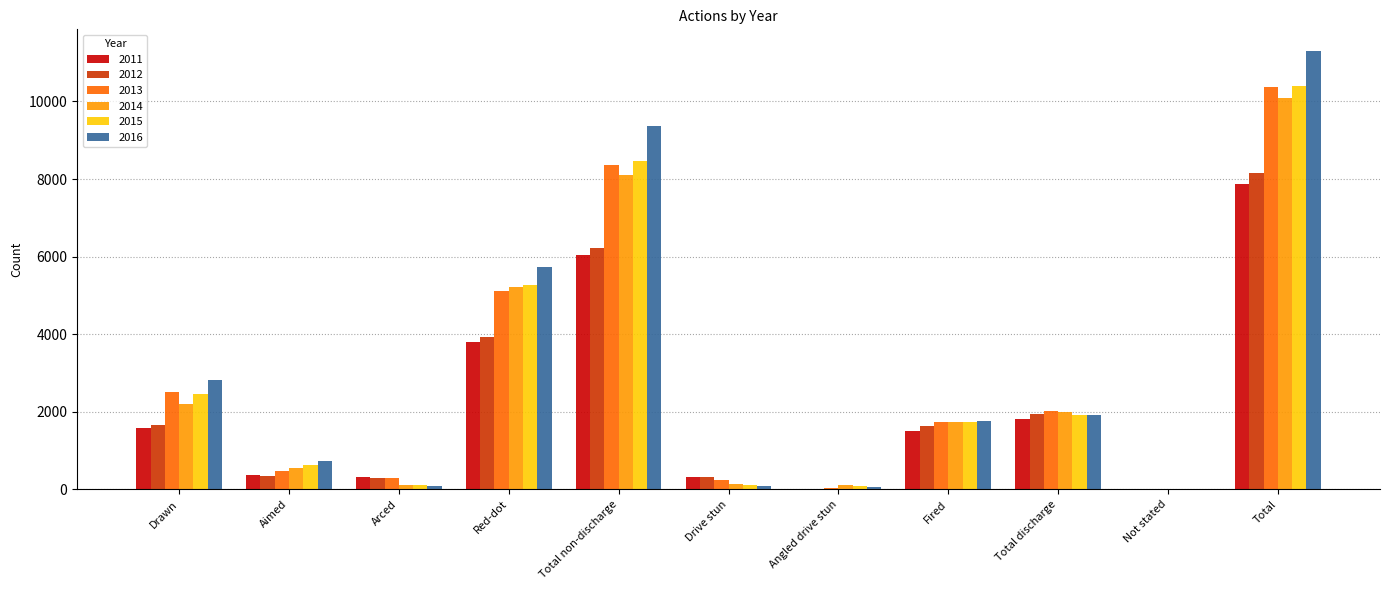

What is the total value across all series at Red-dot?

29071